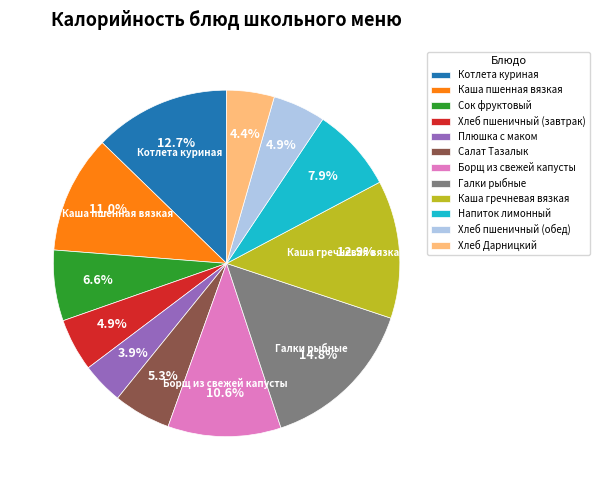

What percentage do Галки рыбные and Салат Тазалык together represent?

20.1%